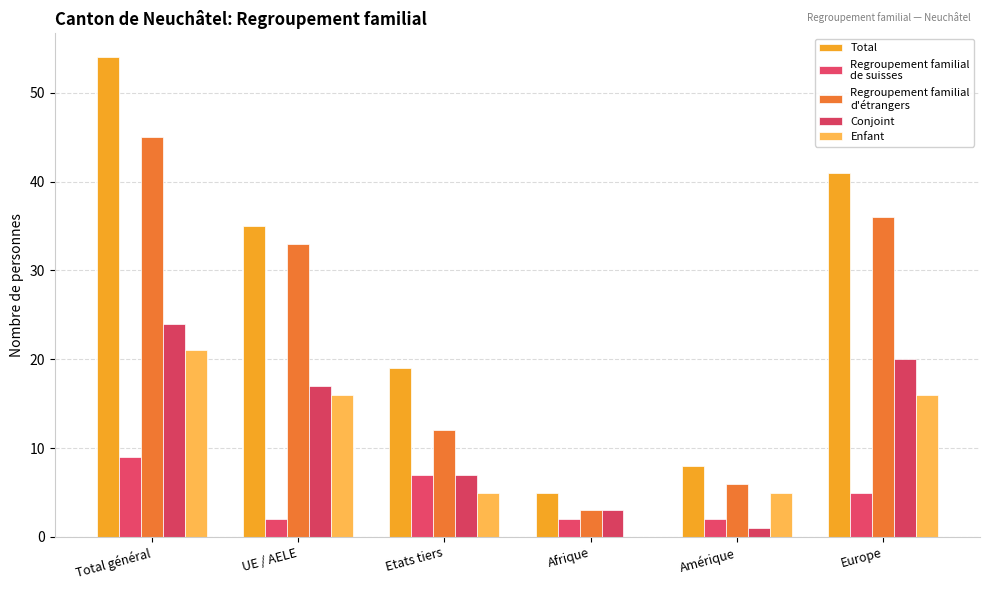

What is the label of the 3rd bar from the left?

Etats tiers